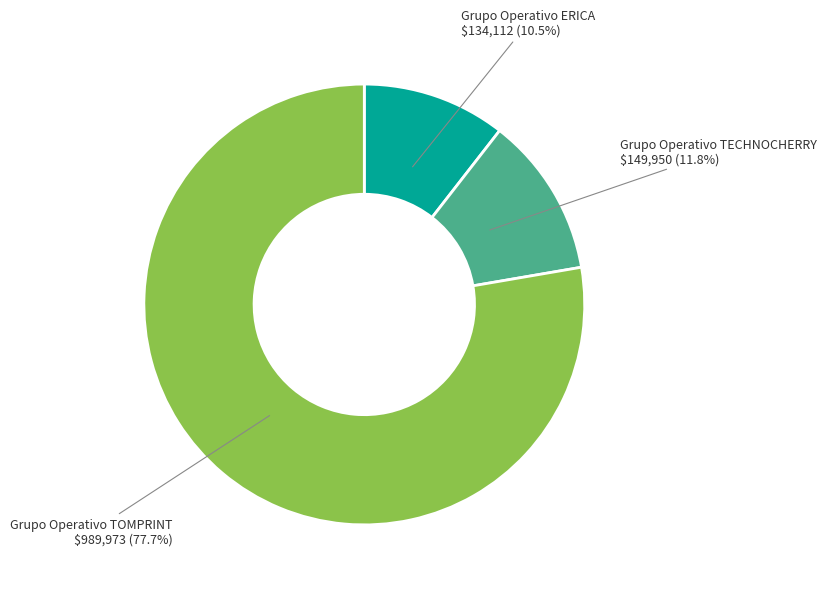

Between Grupo Operativo TECHNOCHERRY and Grupo Operativo TOMPRINT, which is larger?

Grupo Operativo TOMPRINT